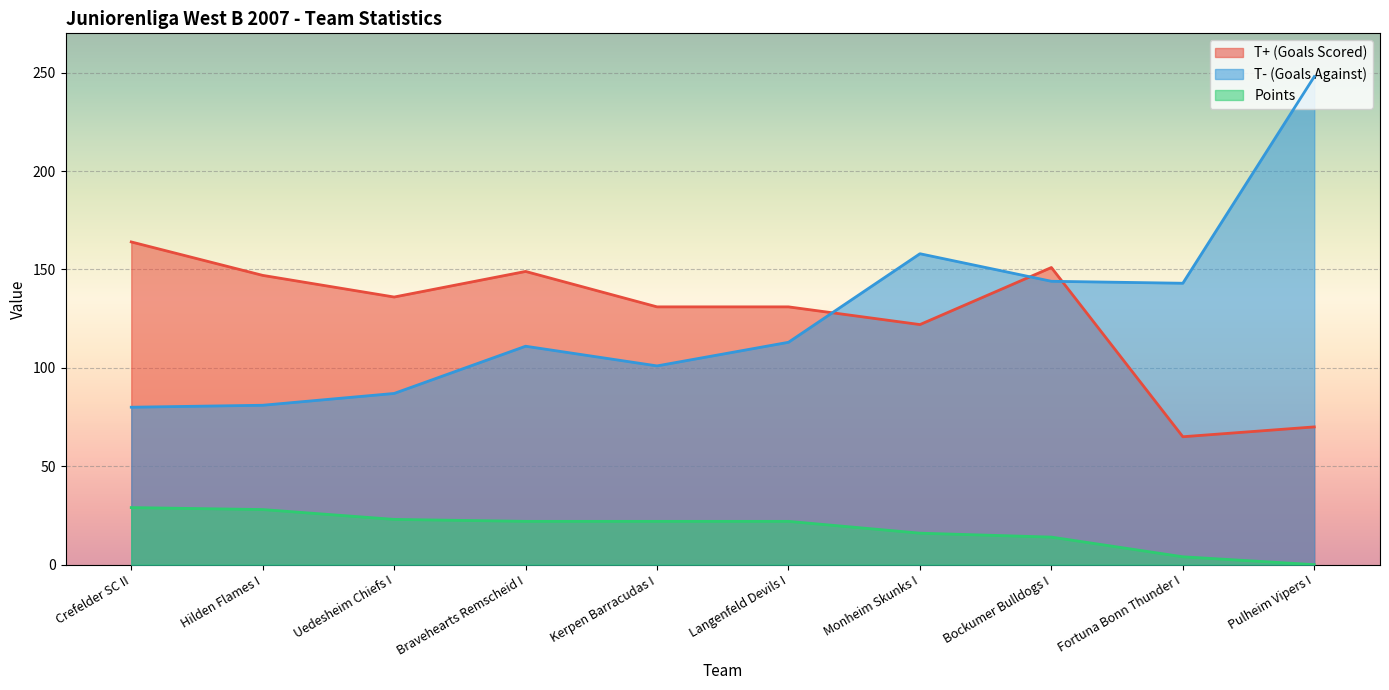

Between Uedesheim Chiefs I and Pulheim Vipers I, which series saw the biggest shift?

T- (Goals Against)